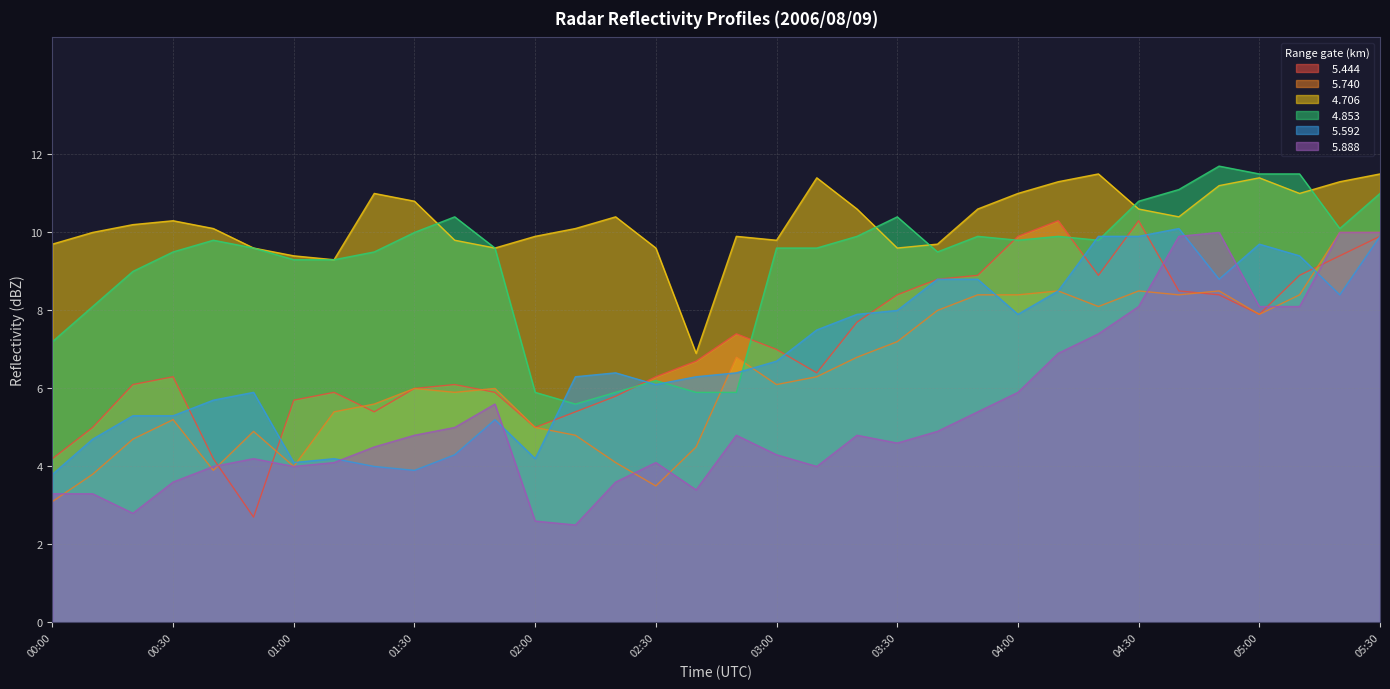

Which series has the largest total across all categories?

  4.706